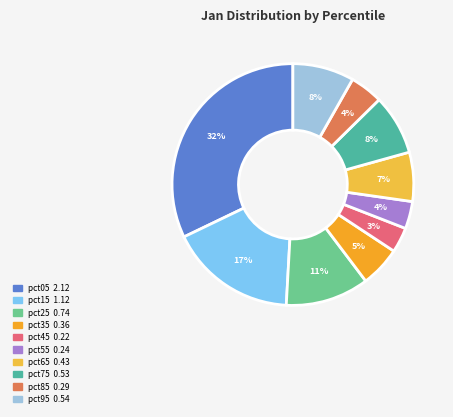

To the nearest percent, what is the average slice percentage?

10%